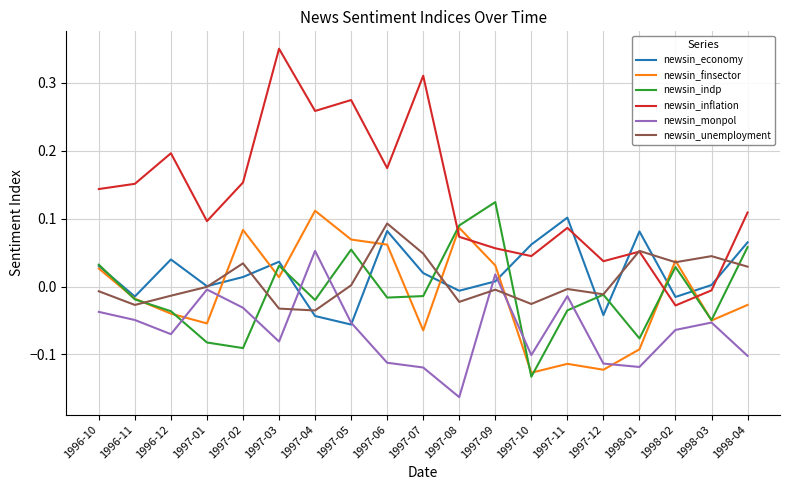

Which series changed the most between 1998-01 and 1998-04?

newsin_indp